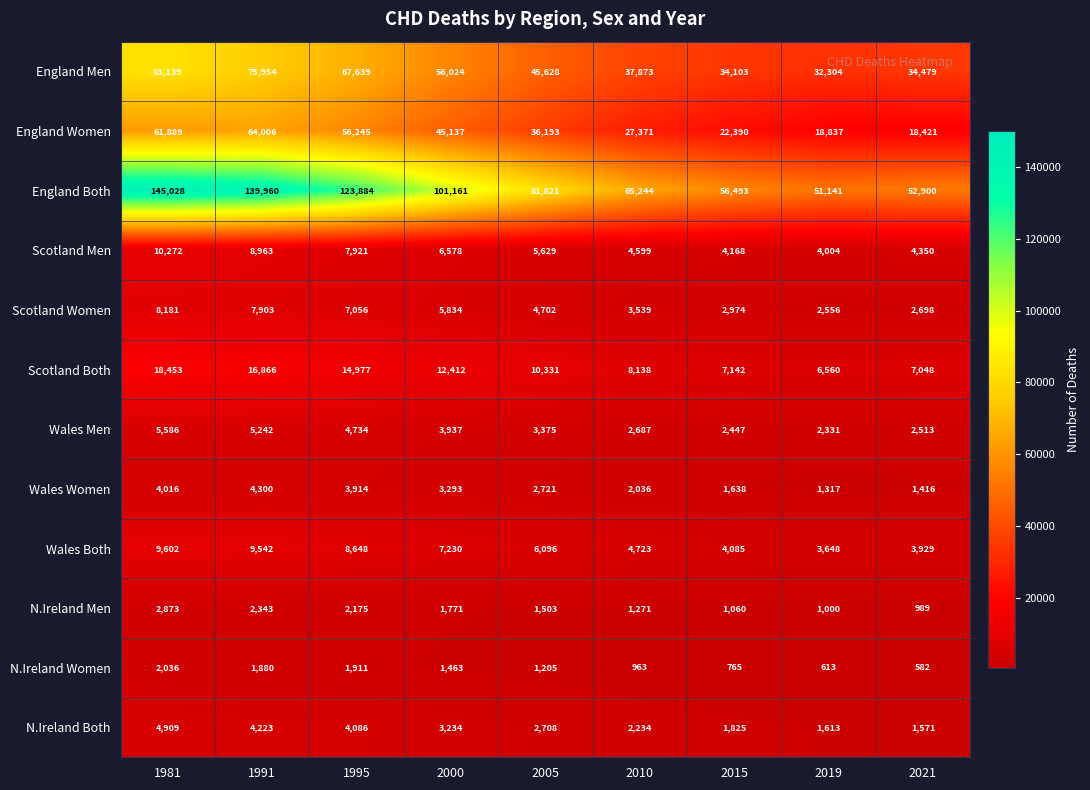

What is the total value across all series at 1995?

303190